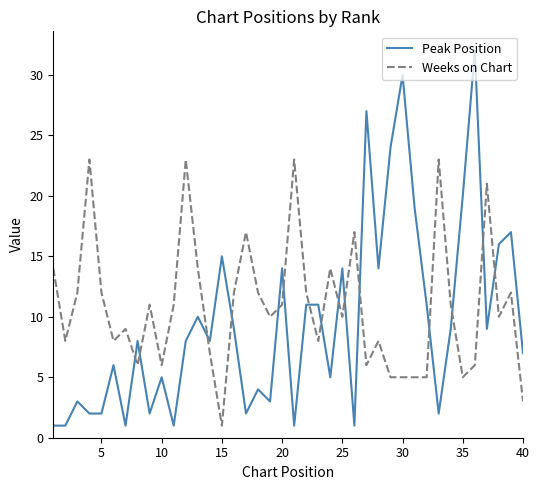

Rank the series by their maximum value, from highest to lowest.

Peak Position, Weeks on Chart